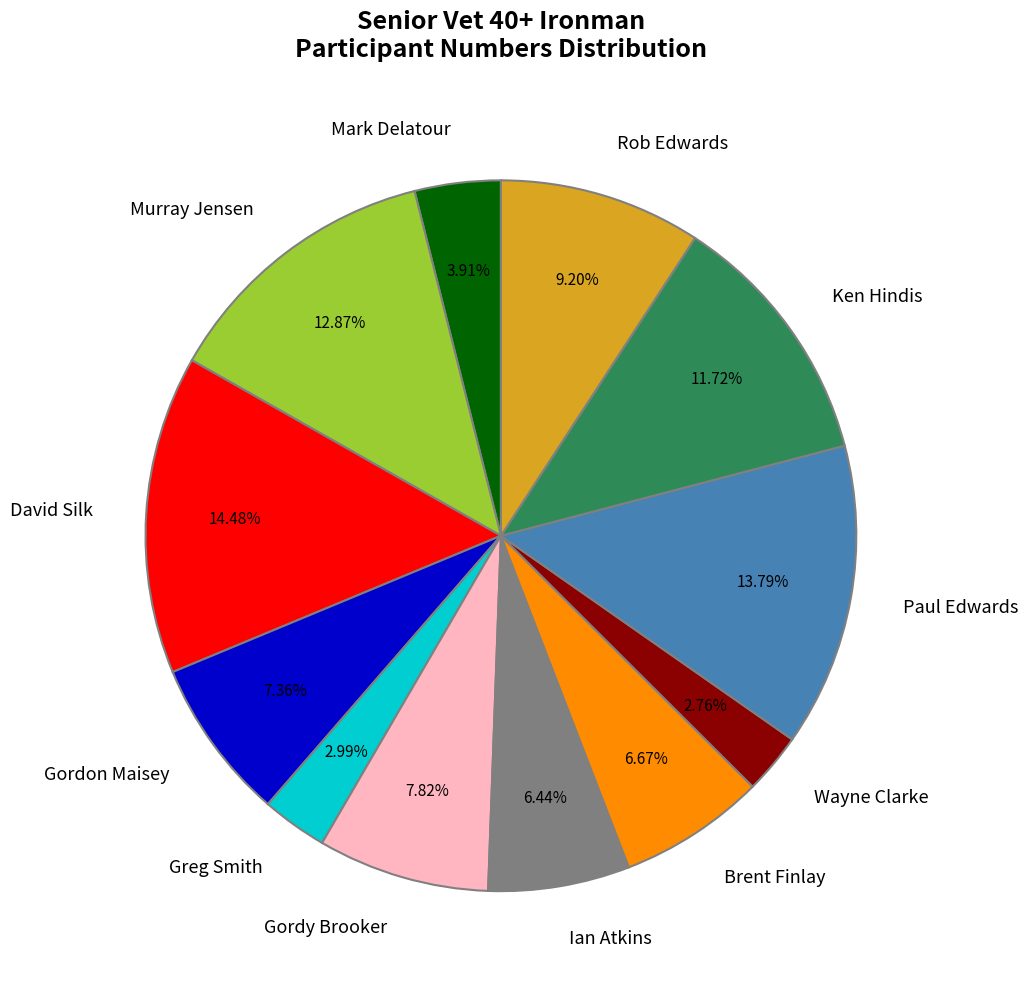

True or false: Paul Edwards accounts for 28% of the total.

False